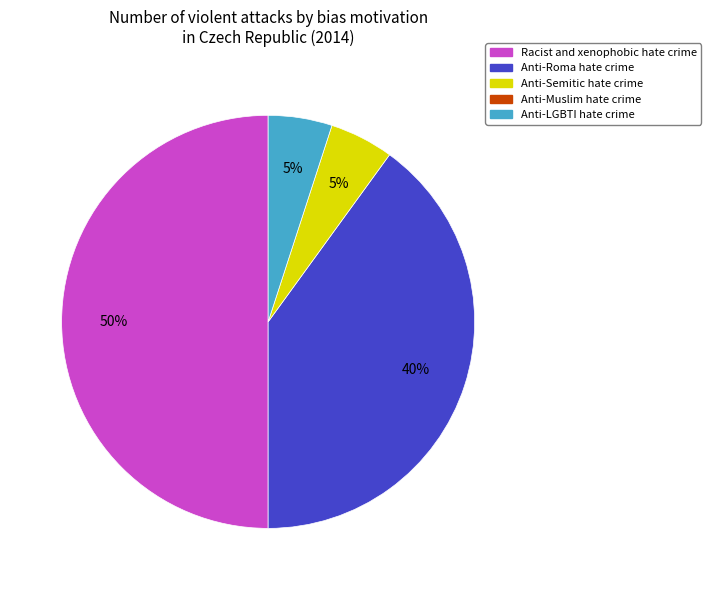

To the nearest percent, what is the average slice percentage?

25%